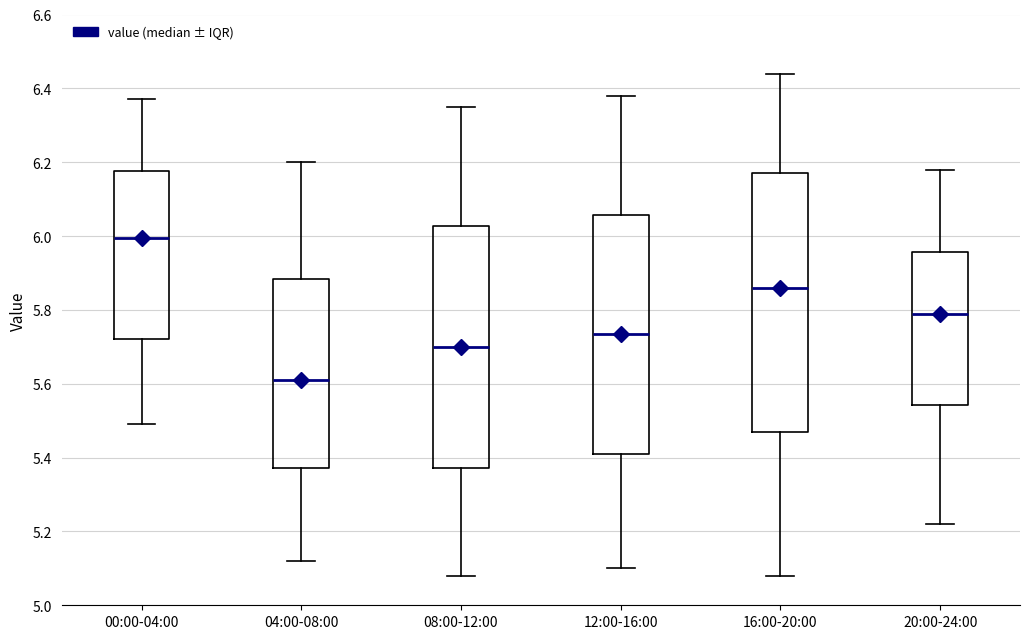

Where does the lower whisker of the box for 12:00-16:00 end on the y-axis? The values are not printed on the chart, so give them approximately, as read against the axis.

5.10